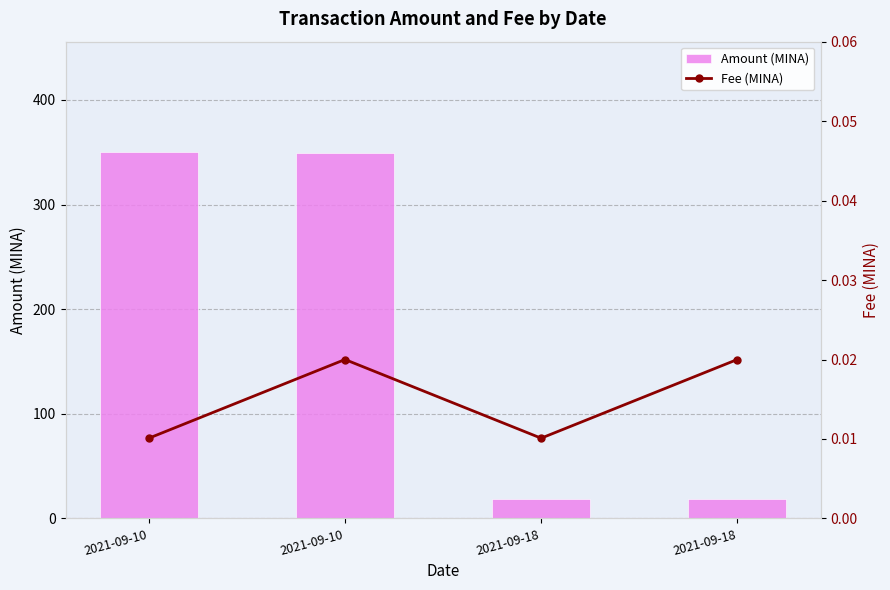

Is the value of Amount (MINA) at 2021-09-10 greater than the value of Fee (MINA) at 2021-09-10?

Yes